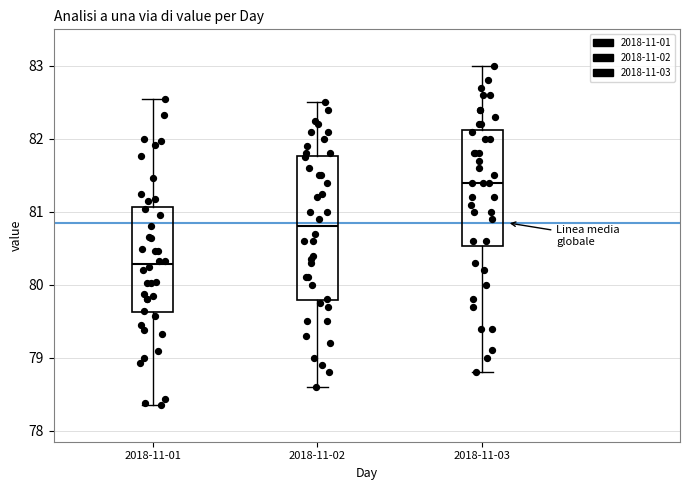

Which box has the lowest median line?

2018-11-01